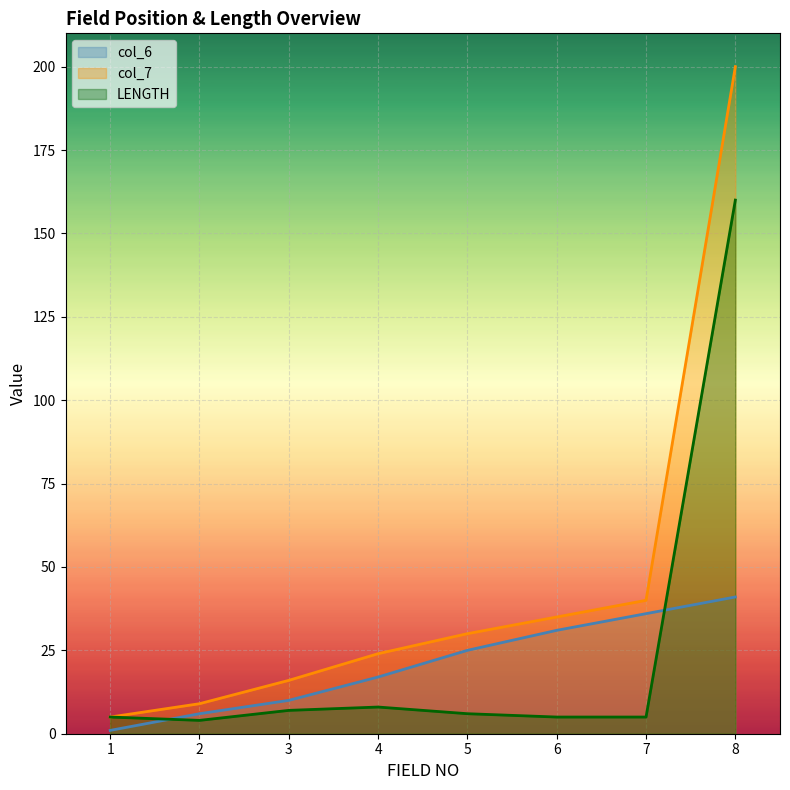

True or false: LENGTH has a value of 6 at 5.

True